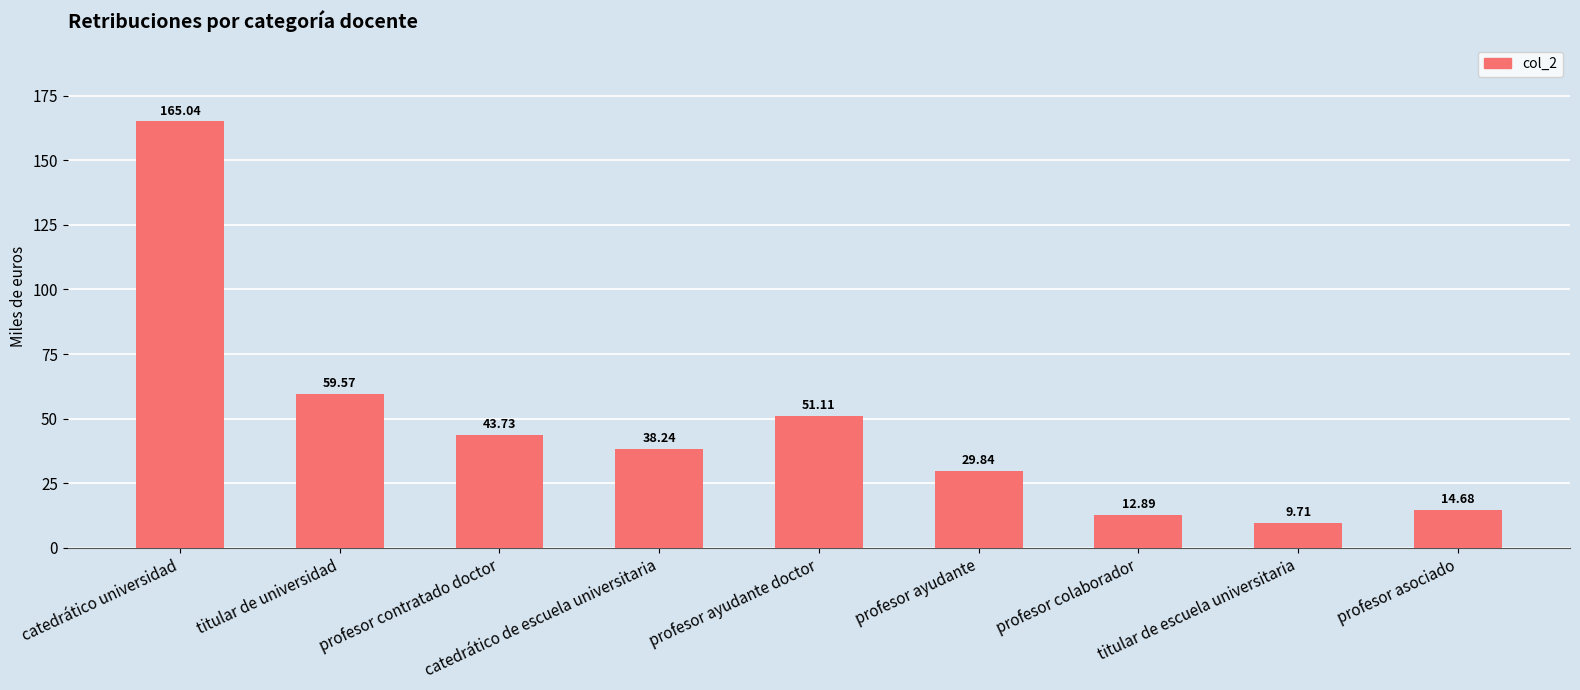

What is the value of the 7th bar from the left?

12.9